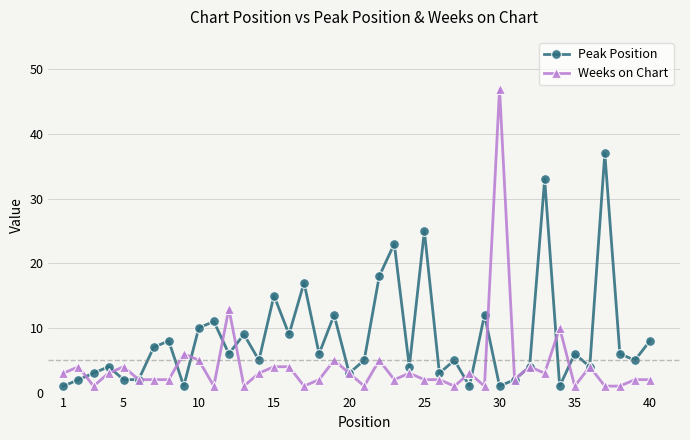

What is the maximum value shown in the chart?

47